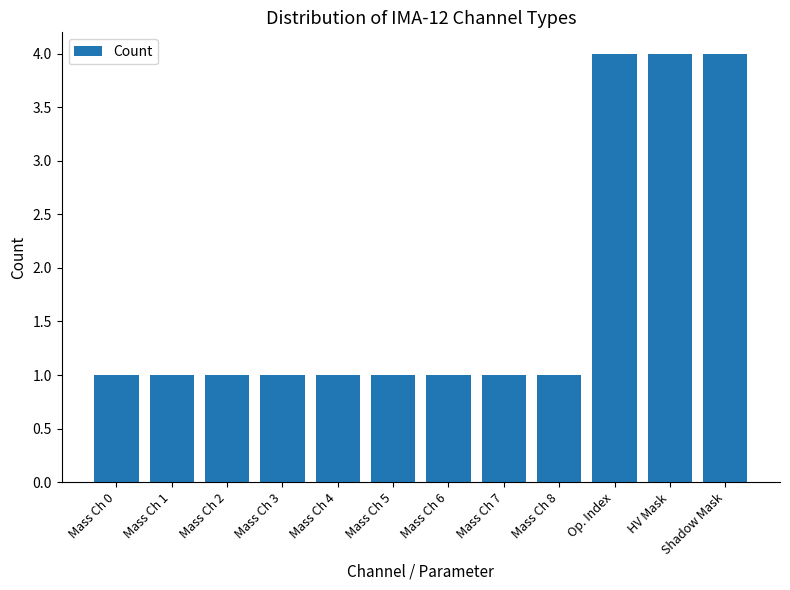

What value does the data have at Mass Ch 8?

1